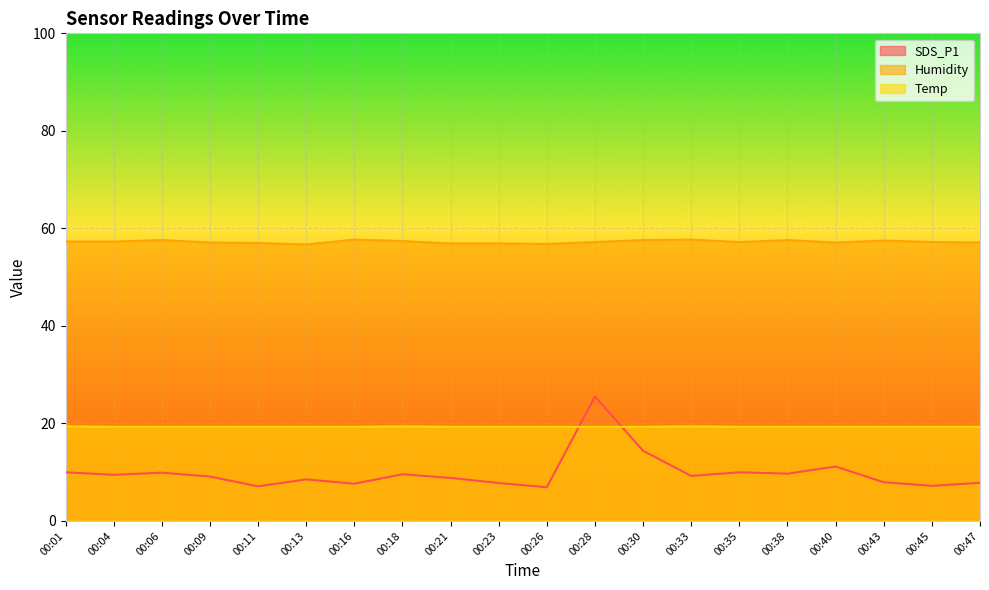

Which has a higher value, 00:43 or 00:11?

00:43